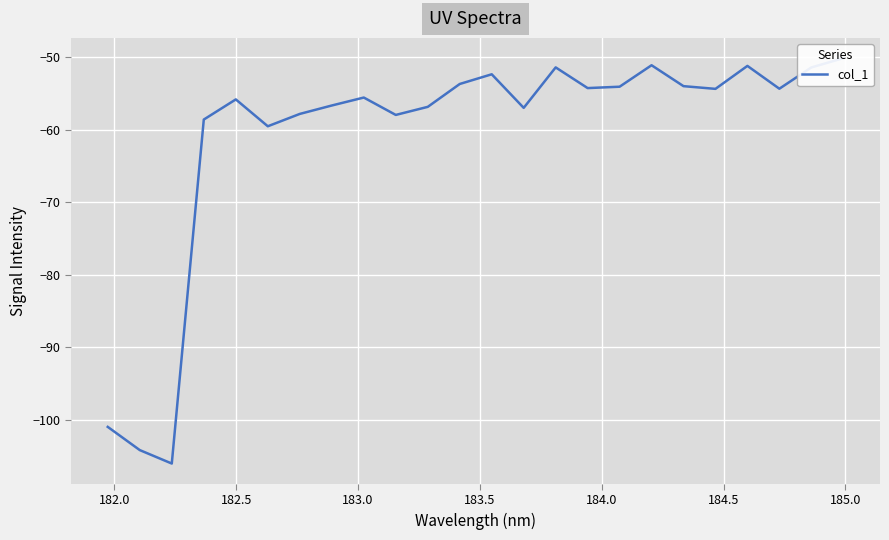

How many points are higher than both their immediate neighbors (excluding endpoints)?

6